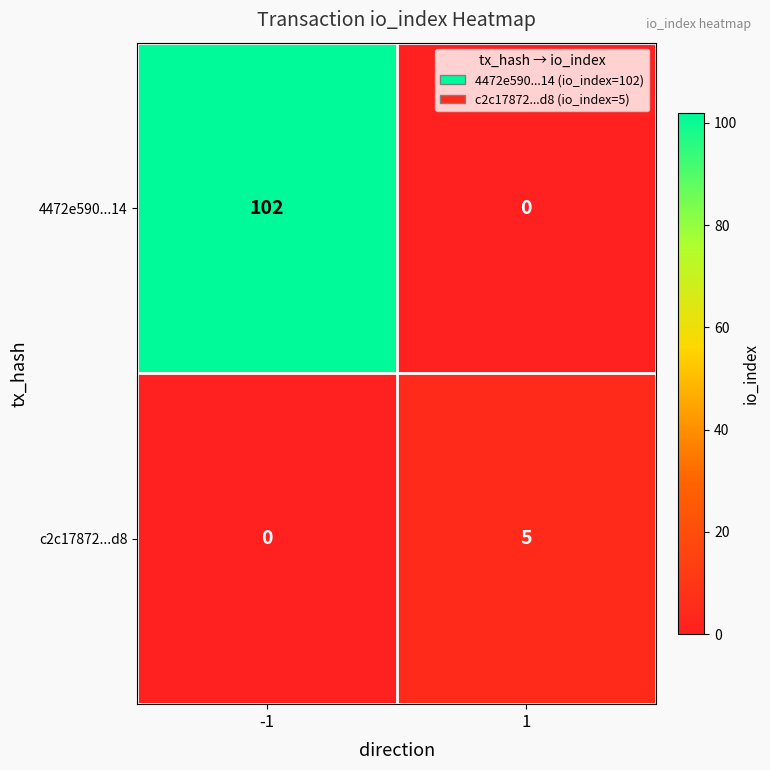

What is the sum of all 4472e590...14 values?

102